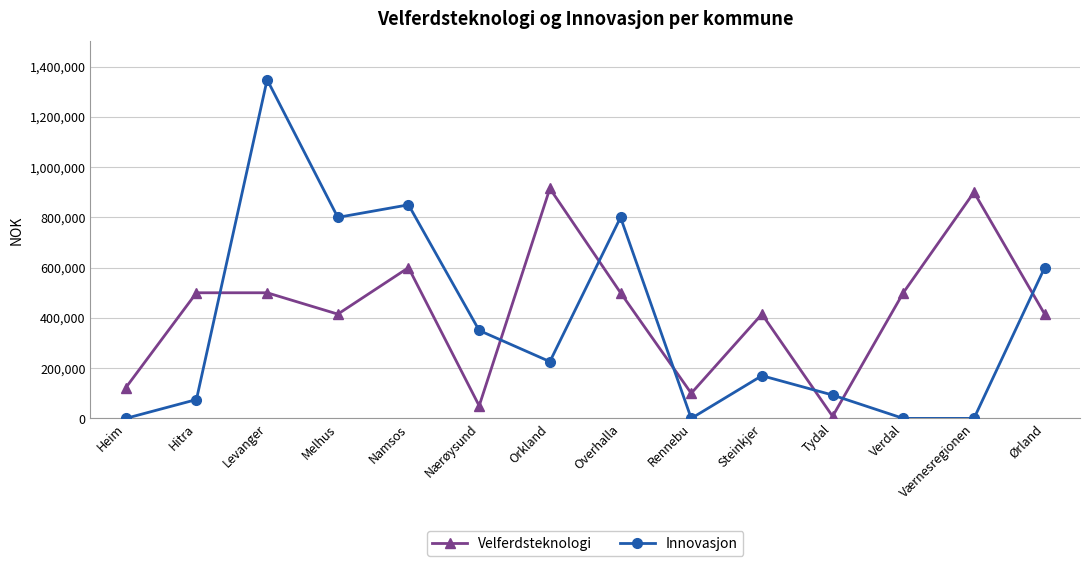

The Innovasjon series shows 0 at Heim. True or false?

True